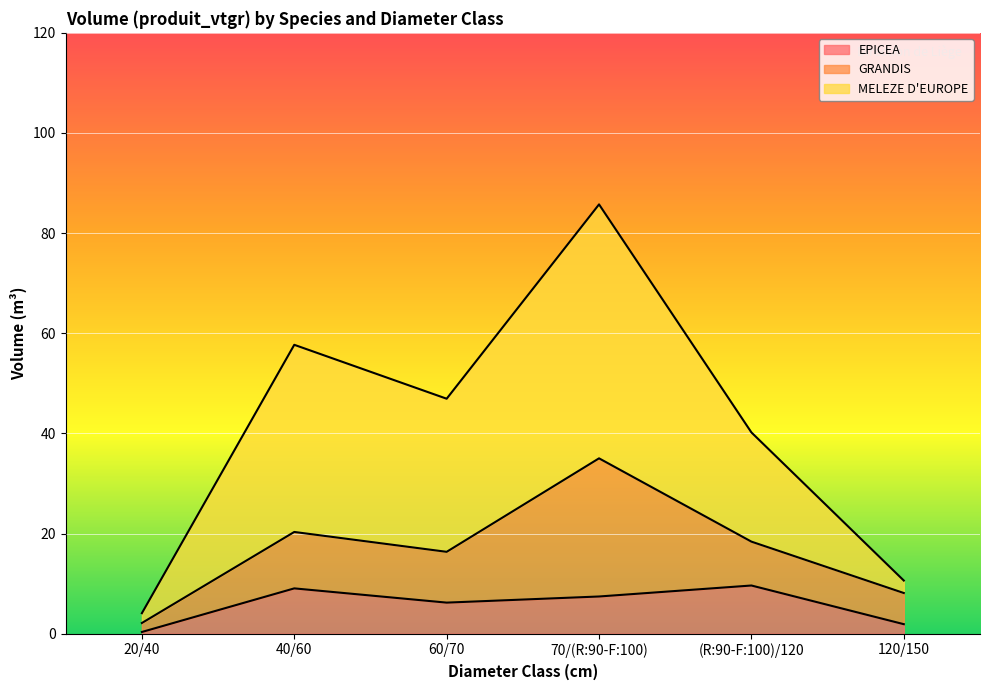

Is it true that EPICEA equals 7.4 at 70/(R:90-F:100)?

True